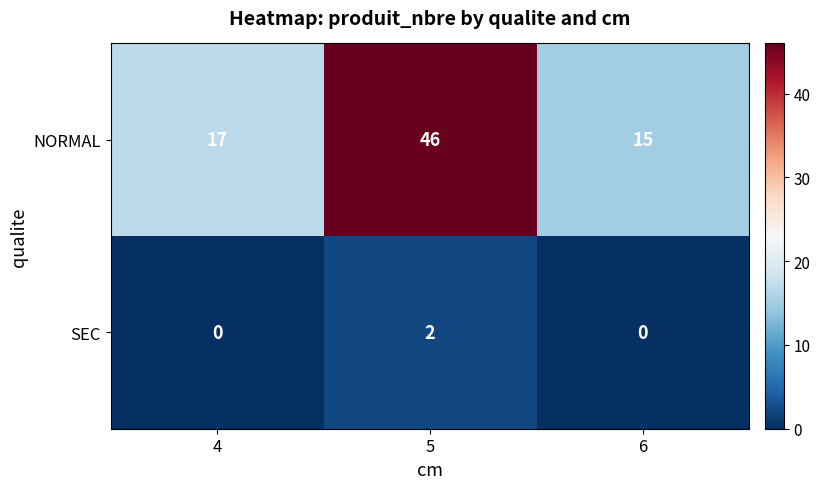

The SEC series shows 0 at 6. True or false?

True